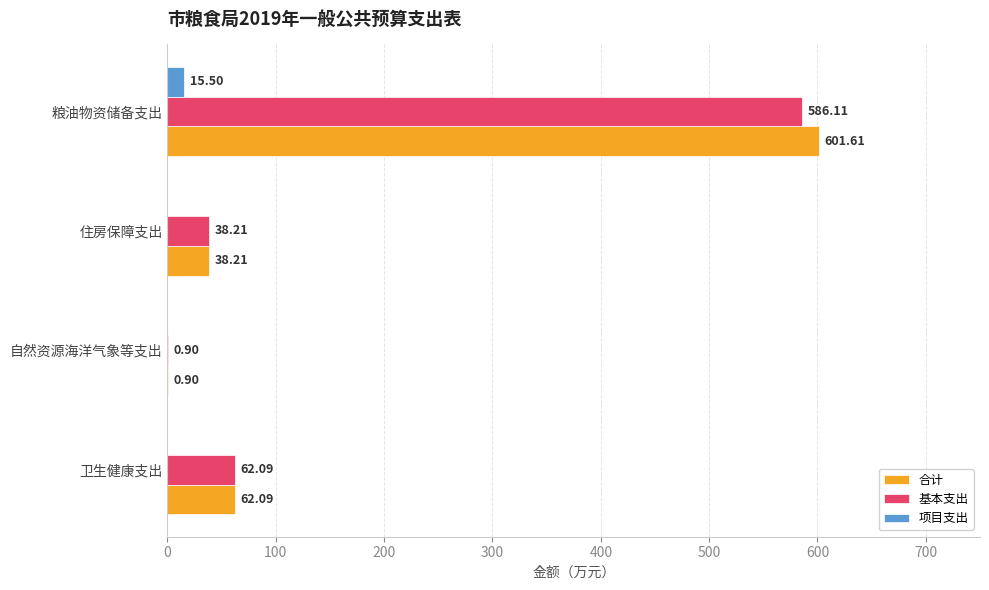

What is the sum of the 合计 values at 住房保障支出 and 自然资源海洋气象等支出?

39.1